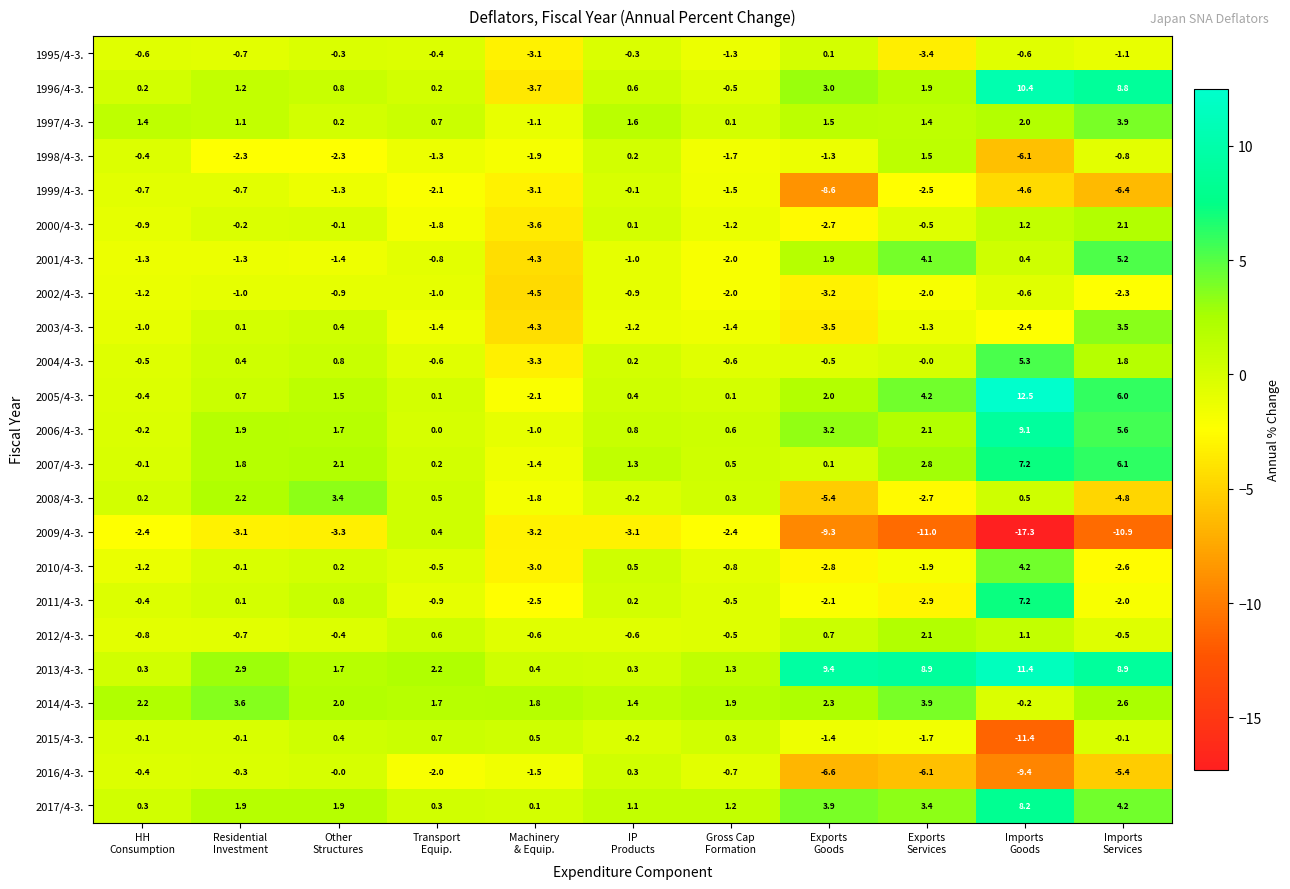

Which series has the largest range (max minus min)?

2009/4-3.